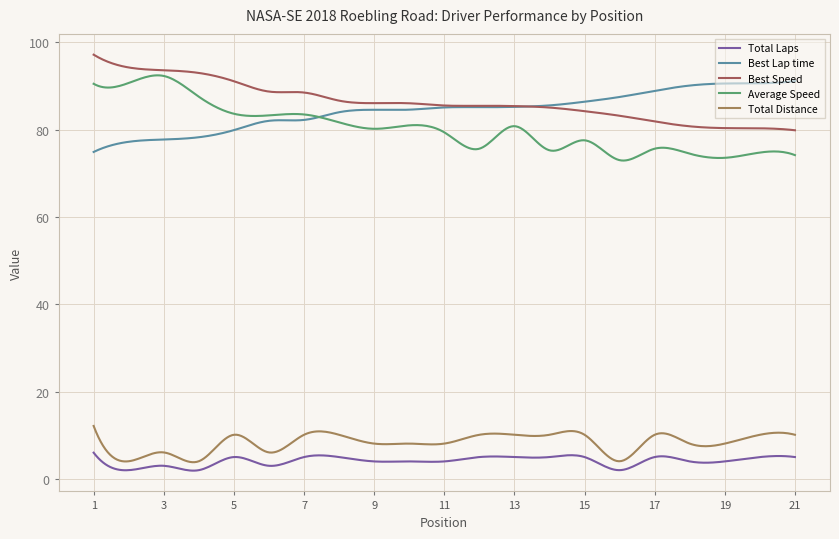

At how many categories does at least one series exceed 37?

300